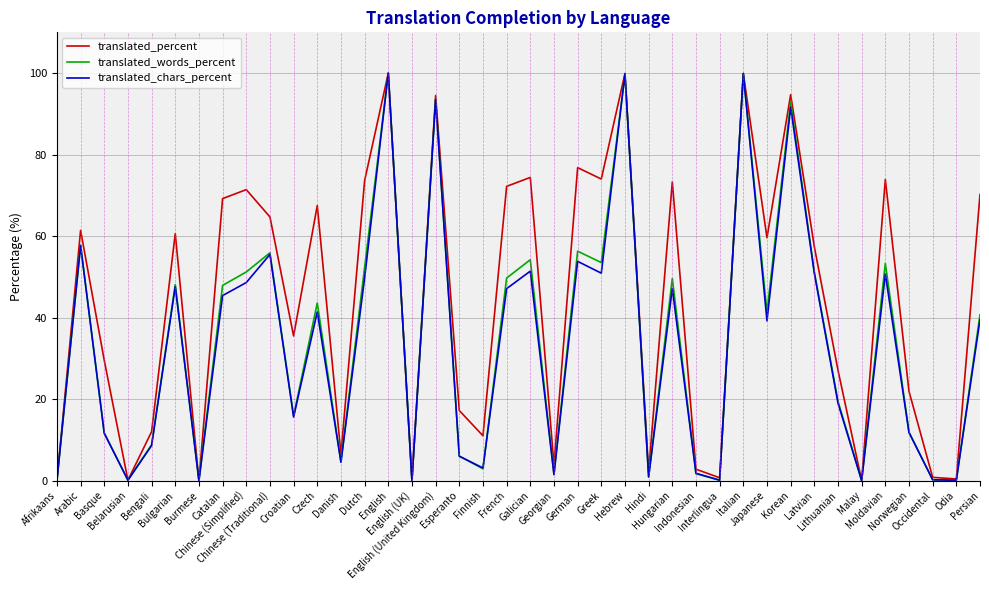

What is the total value across all series at Persian?

150.4